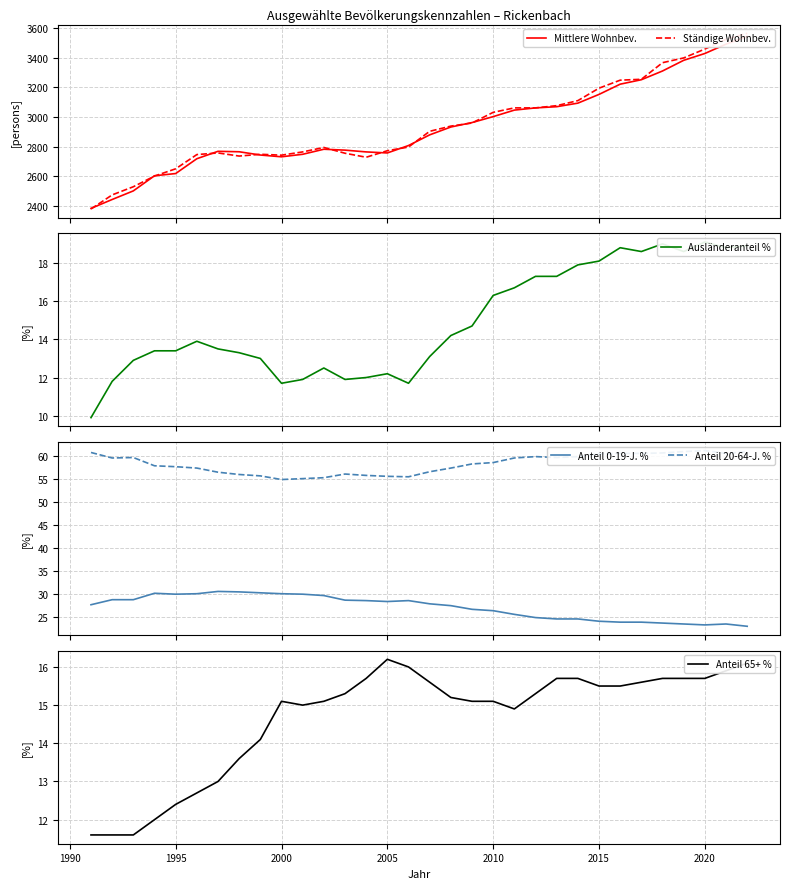

True or false: Anteil 20-64-J. % and Anteil 0-19-J. % cross at least once.

False